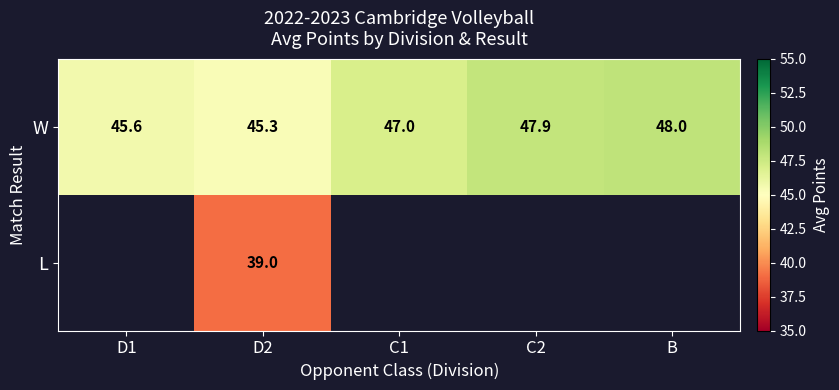

Between C1 and B, which is larger?

B